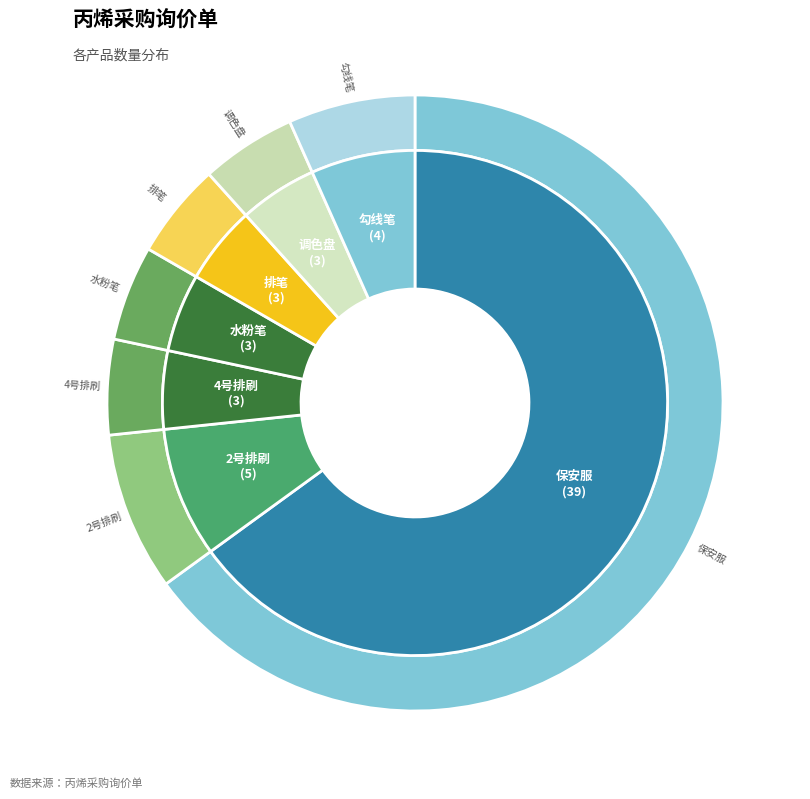

Is 2号排刷 the majority of the pie?

No